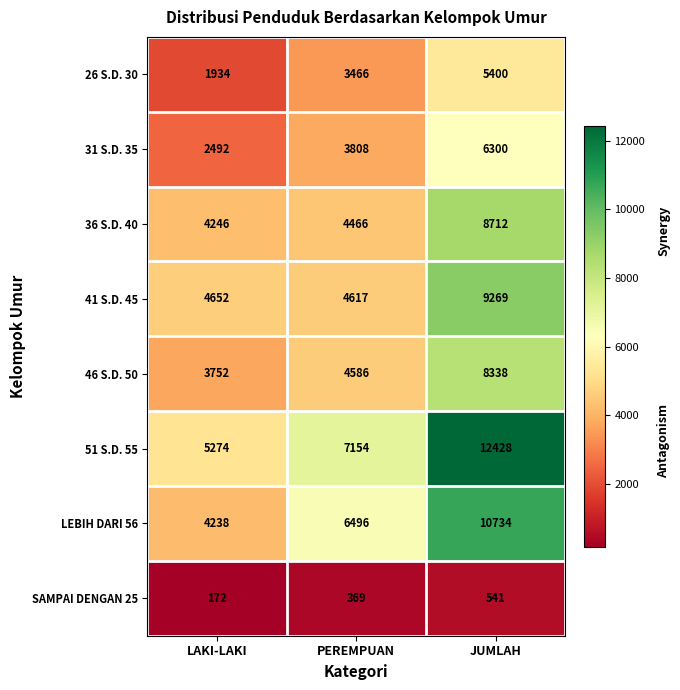

What is the average value of the 41 S.D. 45 series?

6179